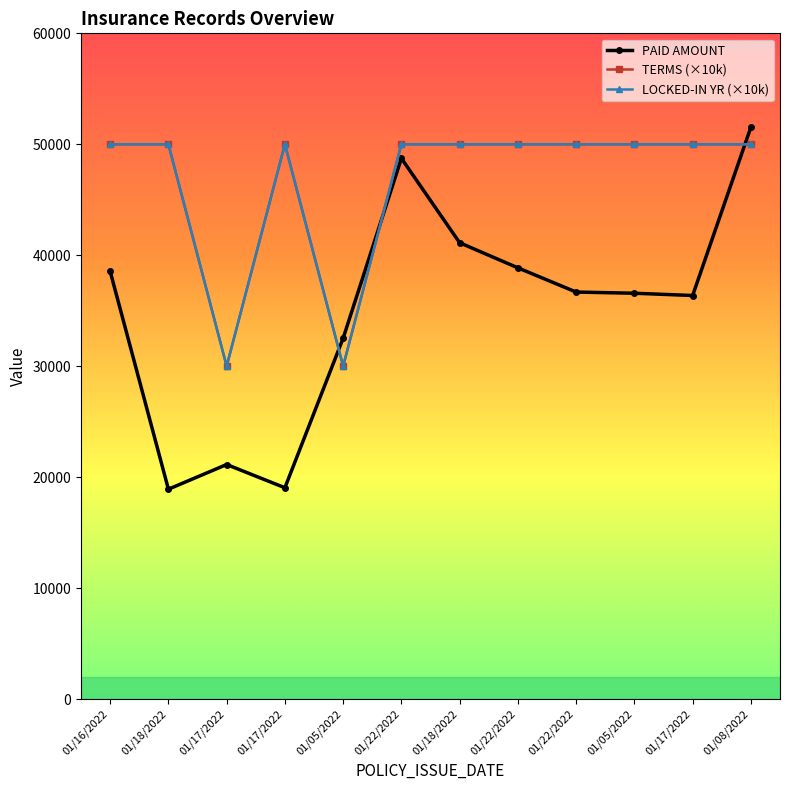

What is the minimum value for TERMS (×10k)?

30000.0